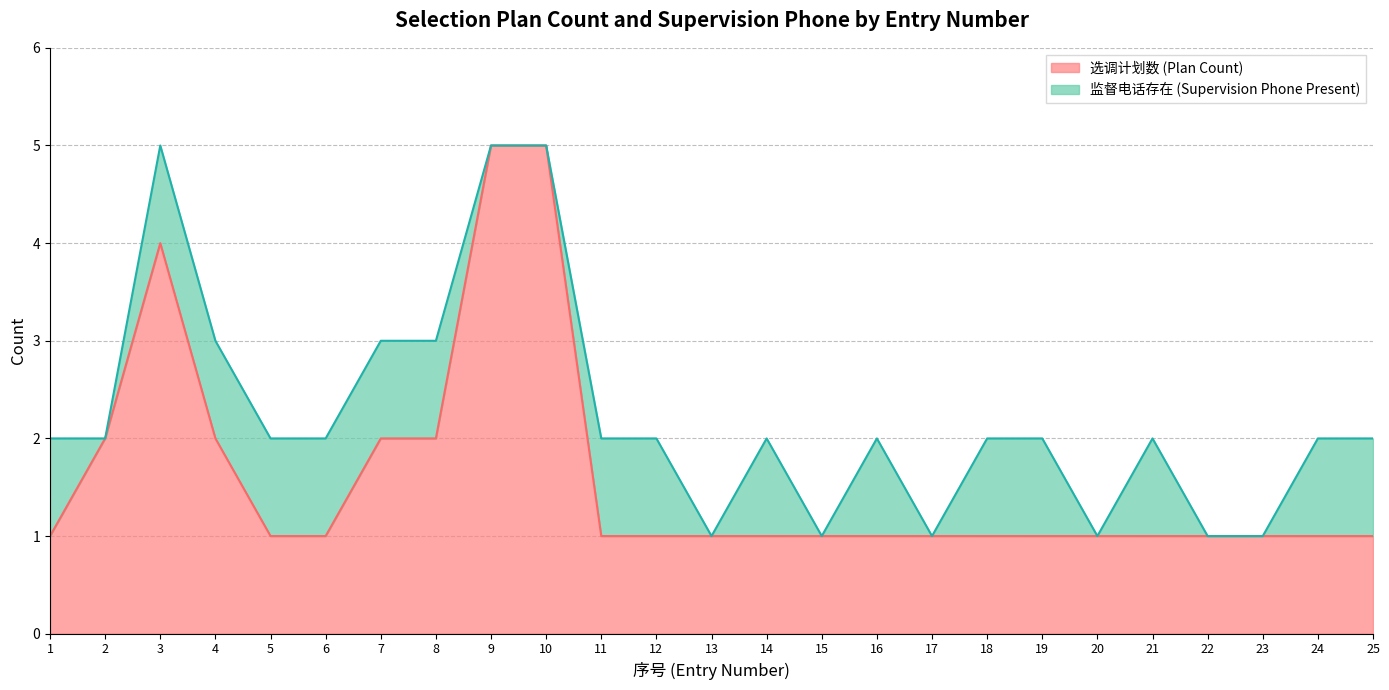

What is the value of the 14th point from the left?

1